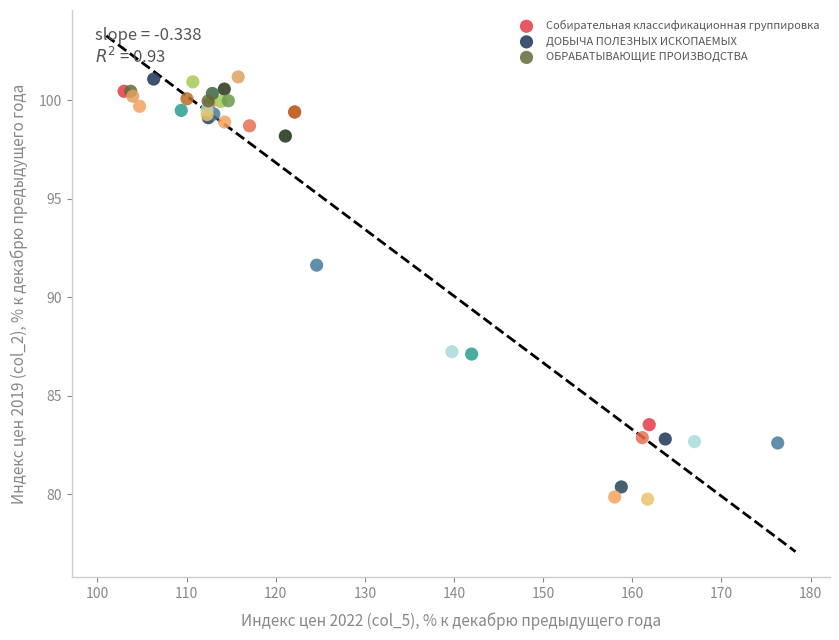

Which series has the largest Y range (max minus min)?

ДОБЫЧА ПОЛЕЗНЫХ ИСКОПАЕМЫХ